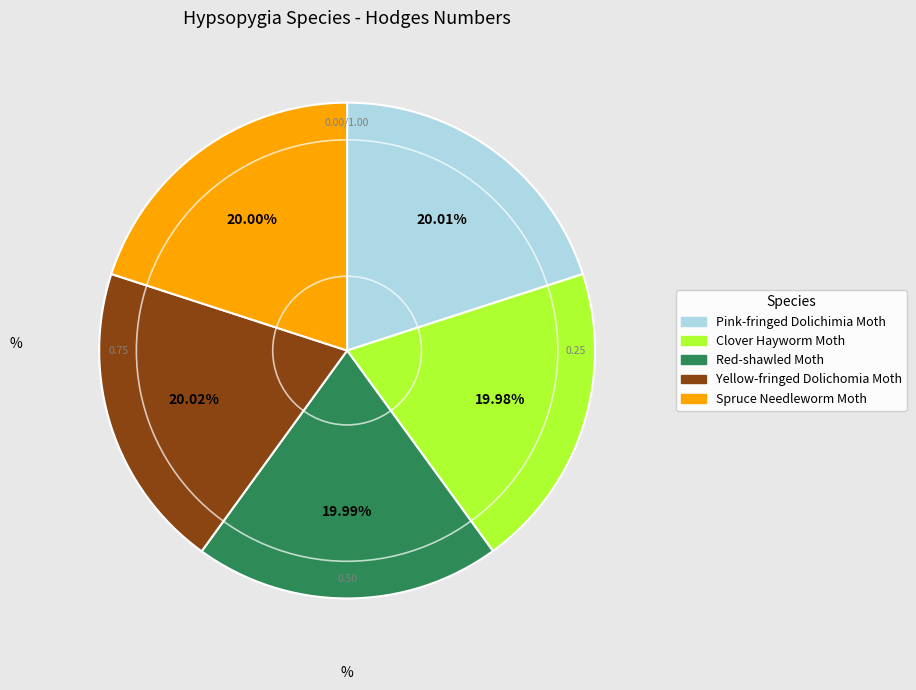

Is there a majority slice in this chart?

No